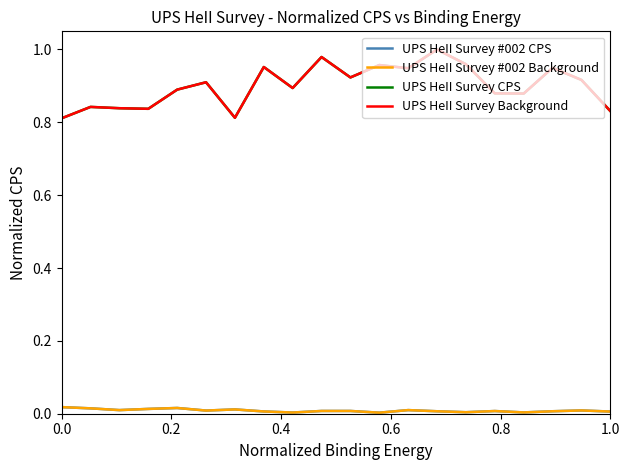

How many interior local valleys does the UPS HeII Survey #002 CPS series have?

6